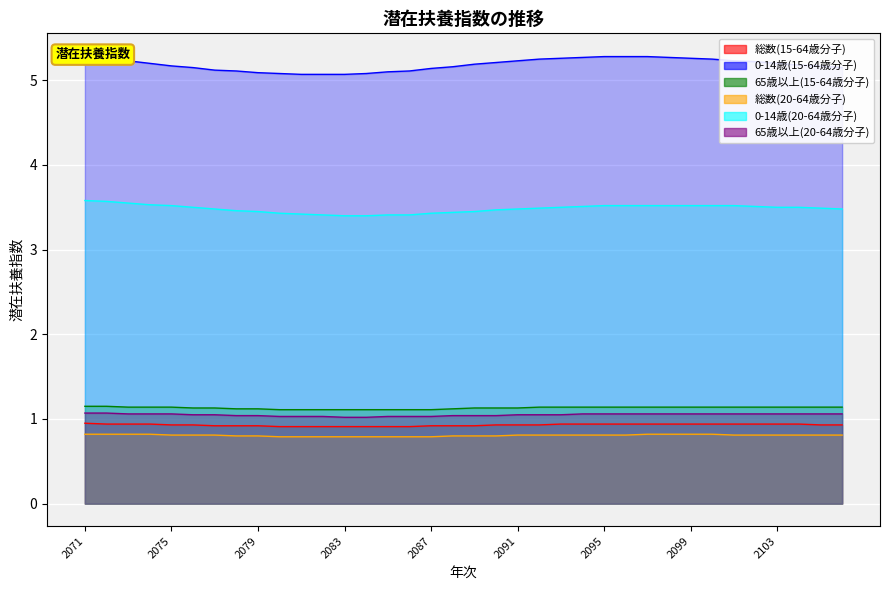

Does the chart display data point markers on the line(s)?

No